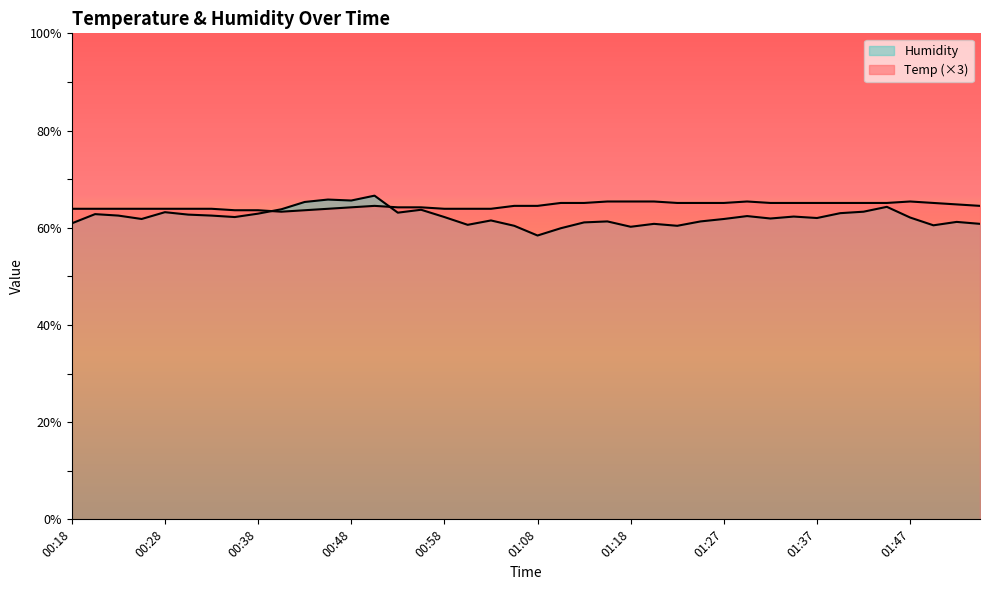

Rank the series by their maximum value, from highest to lowest.

Humidity, Temp